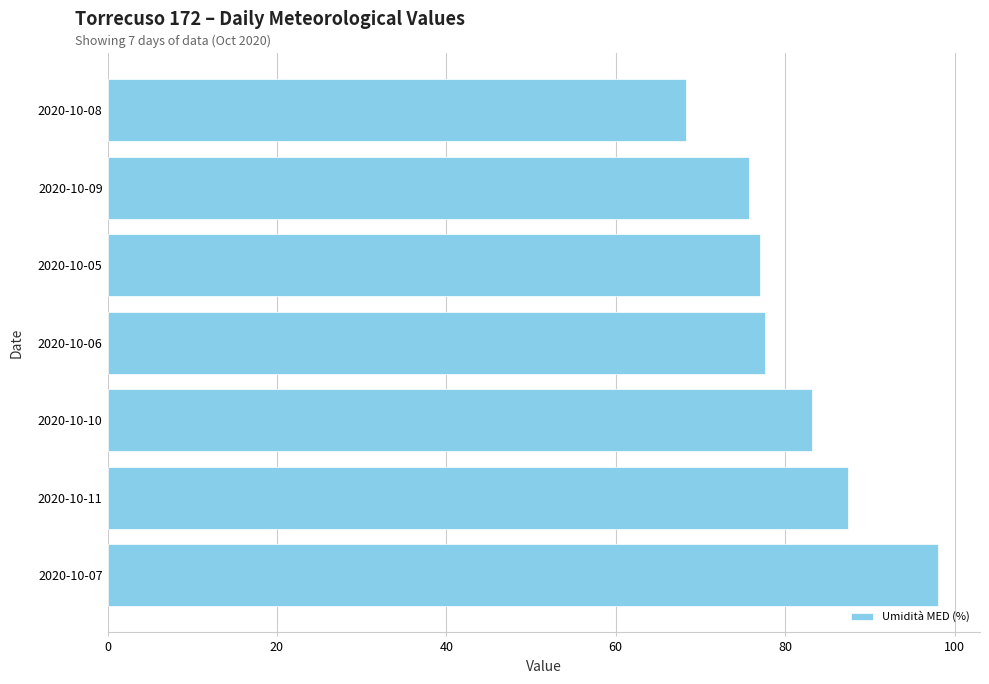

What is the maximum value shown in the chart?

98.1